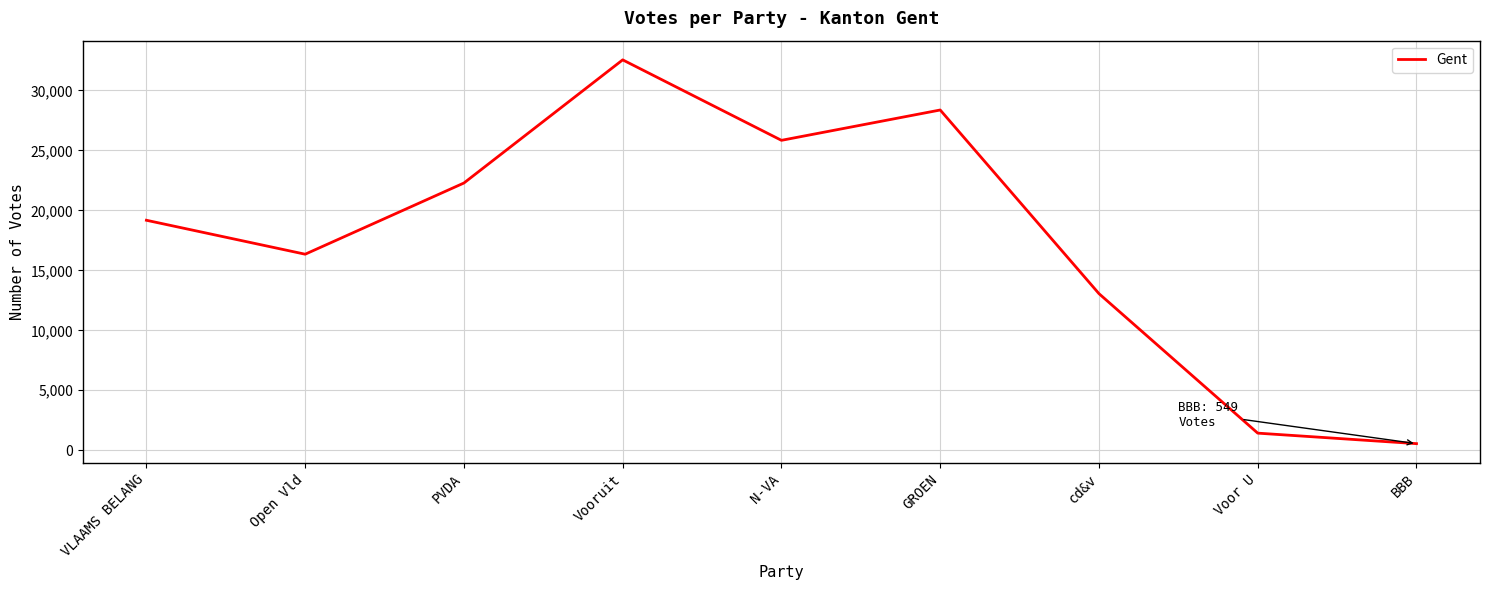

Reading right to left, list all the values displayed in this chart.

BBB=549	Voor U=1425	cd&v=13056	GROEN=28370	N-VA=25841	Vooruit=32551	PVDA=22282	Open Vld=16345	VLAAMS BELANG=19176